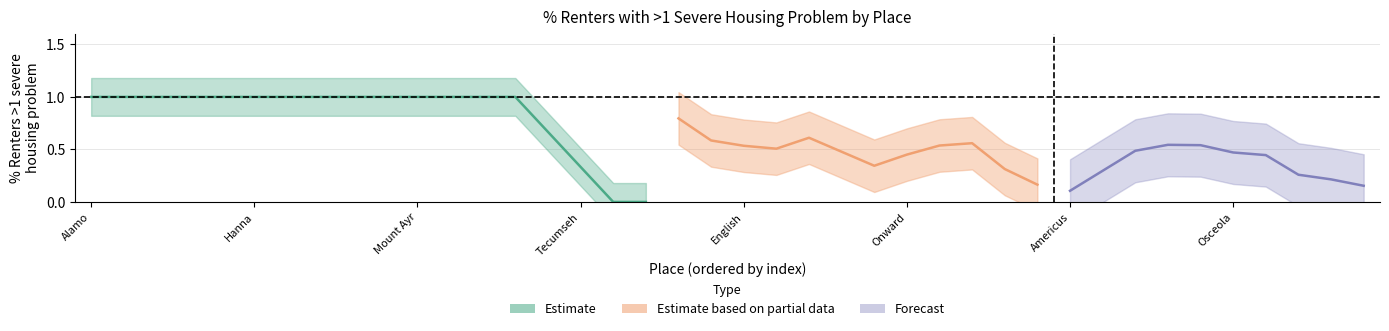

Rank the categories by value from lowest to highest.

Tecumseh, Universal, Westphalia, Americus, Koontz Lake, Napoleon, English, Hartford City, Losantville, Onward, Lawrenceburg, North Liberty, Aurora, North Terre Haute, Bargersville, Larwill, Dubois, Osceola, Hatfield, Taylorsville, Bryant, New Salisbury, Center Point, Leo-Cedarville, Fontanet, Alamo, Ambia, Bethany, Brooksburg, Griffin, Hanna, Kramer, Laconia, Mauckport, Mellott, Mount Ayr, Newberry, Pottawattamie Park, Scipio, Whitewater